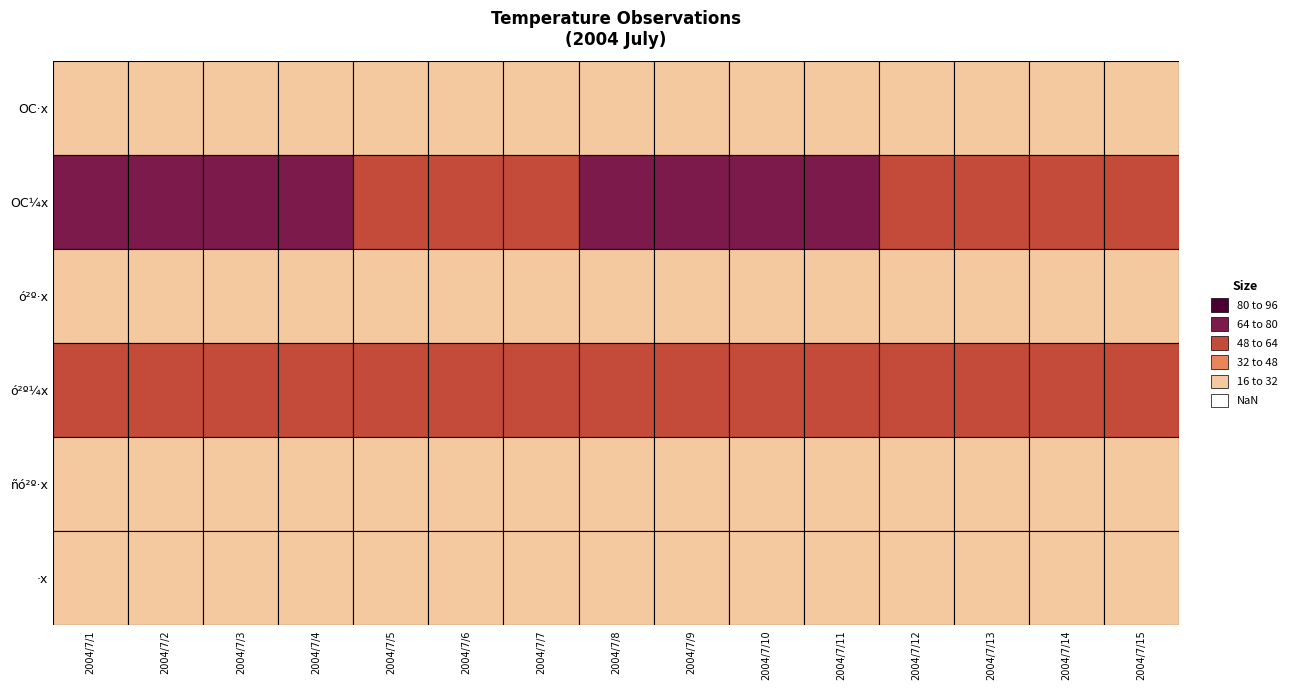

Reading left to right, extract all data points from this chart.

OC·x: 25.7	27.9	29.8	28.9	28.5	27.8	29.5	28.8	27.0	27.0	27.3	29.7	30.4	29.8	27.5
OC¼x: 74.9	69.0	70.2	66.7	56.3	59.3	59.4	69.0	76.1	71.7	68.5	57.6	56.0	62.2	58.0
ó²º·x: 28.6	28.7	29.3	29.4	29.5	29.7	29.9	30.1	30.5	30.3	30.2	30.6	31.0	30.5	30.2
ó²º¼x: 60.0	59.5	63.9	60.6	55.9	57.0	58.7	59.1	62.5	60.8	61.7	57.4	57.8	57.1	55.6
ñó²º·x: 28.2	28.6	29.3	29.7	29.6	29.4	29.7	30.1	29.9	29.7	29.3	29.8	30.3	30.5	30.5
·x: 24.6	24.6	25.2	25.4	26.2	26.1	25.2	26.0	26.1	26.1	25.8	26.2	26.6	27.1	26.9